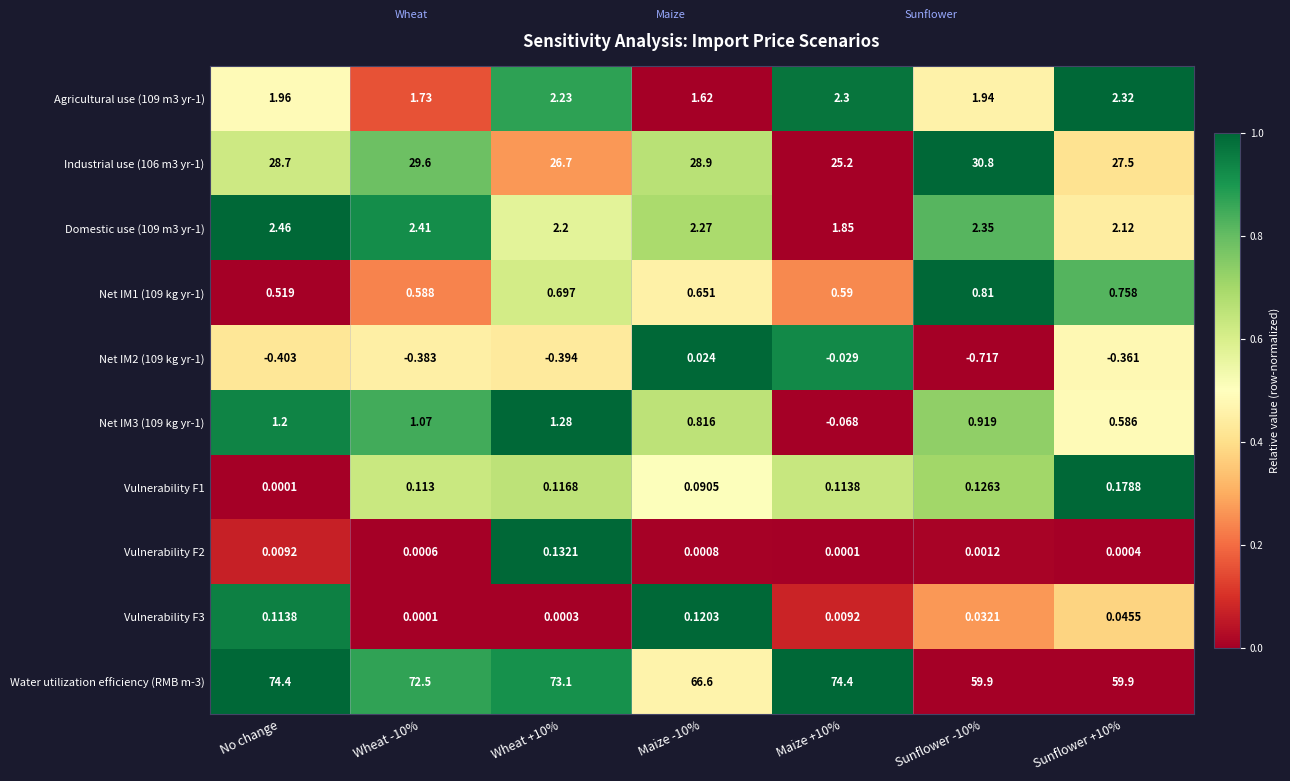

At how many categories does at least one series exceed 0?

7